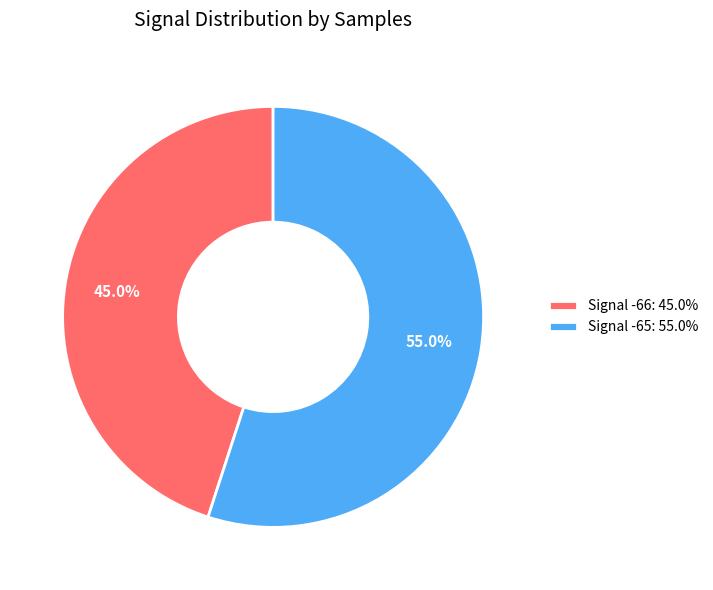

Which category has the biggest portion of the pie?

Signal -65: 55.0%